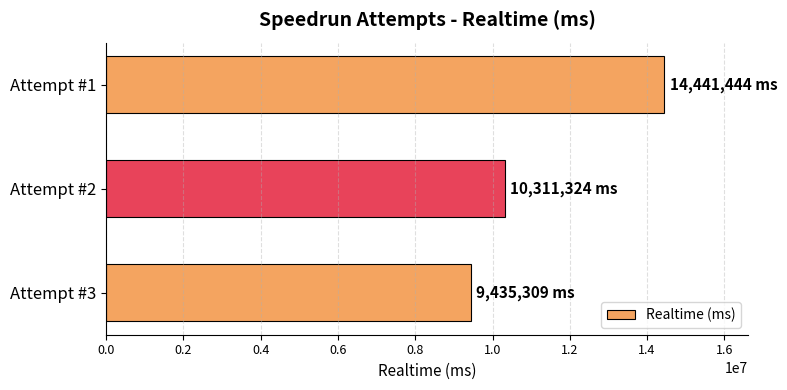

At which label is the value closest to 11938376?

Attempt #2